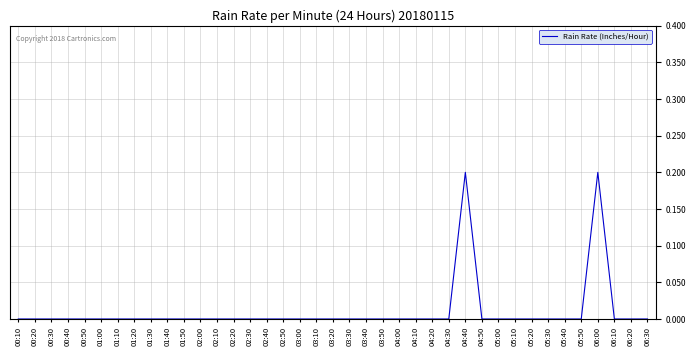

The chart shows a value of 0.0 at 04:30. True or false?

True